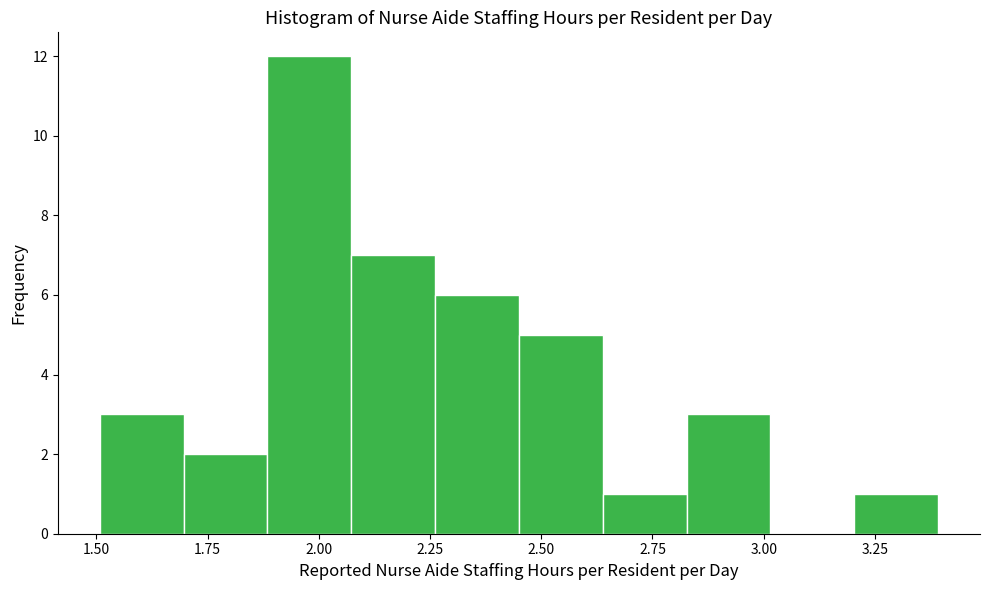

Around what value on the x-axis is the tallest bar? Give the approximate position of its centre, as read against the axis.

2.00